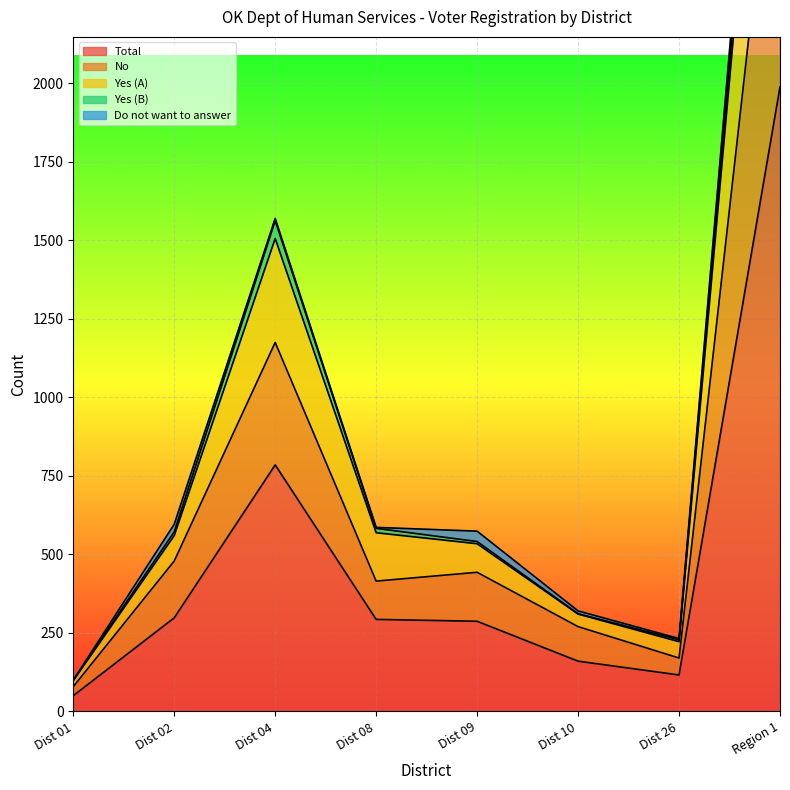

What is the lowest value of the Yes (A) series?

99